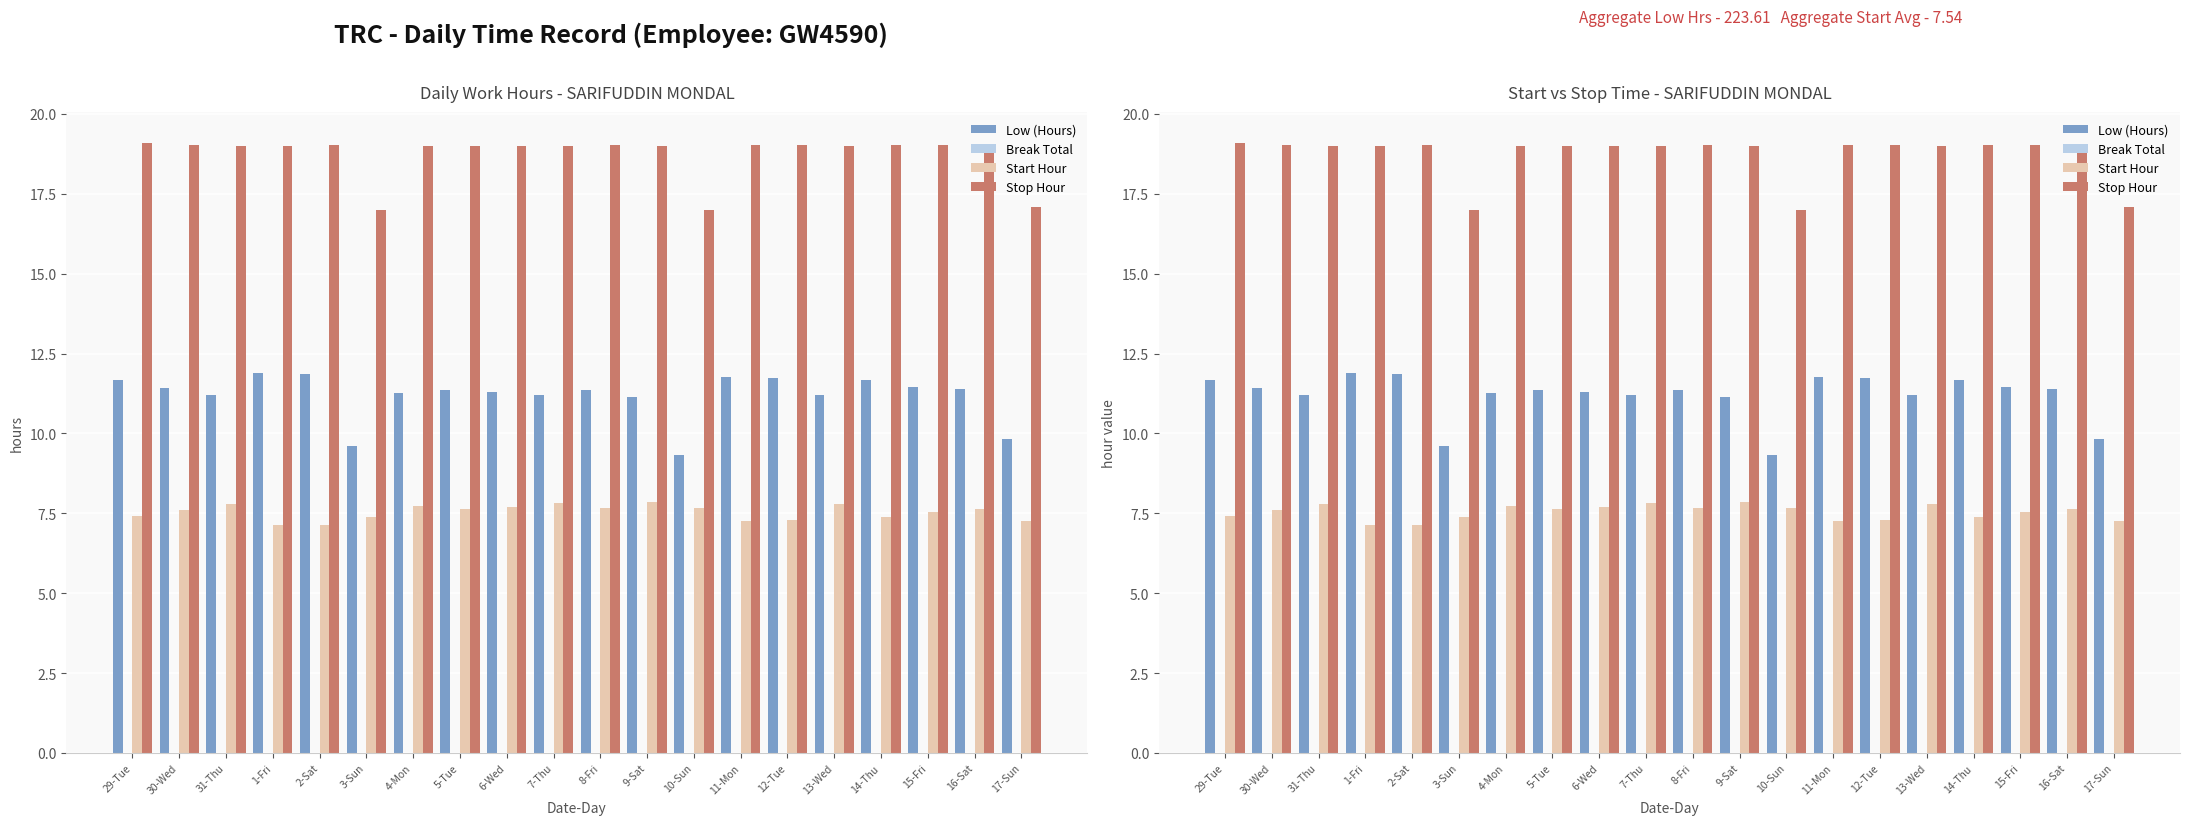

At 3-Sun, list the series in order from smallest to largest.

Break Total, Start Hour, Low (Hours), Stop Hour